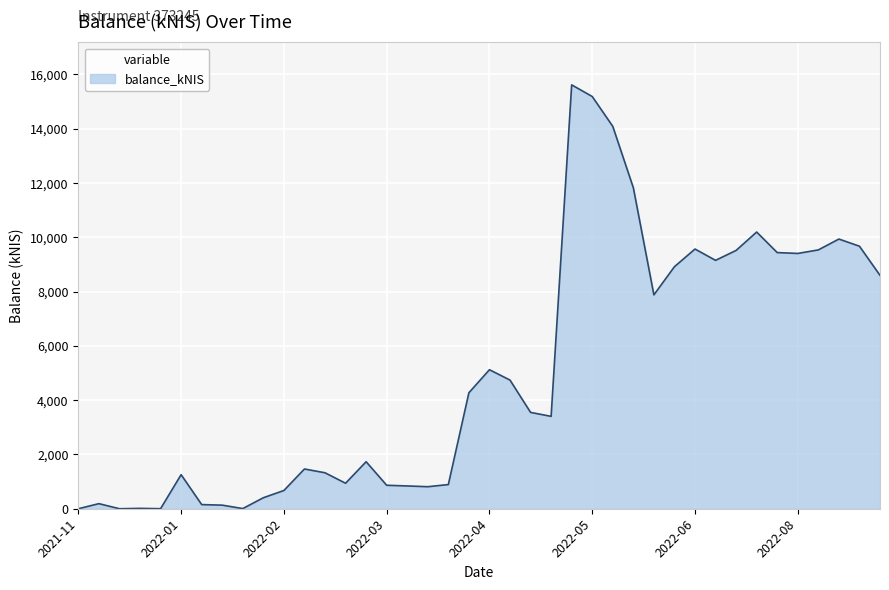

What is the maximum value shown in the chart?

15616.0